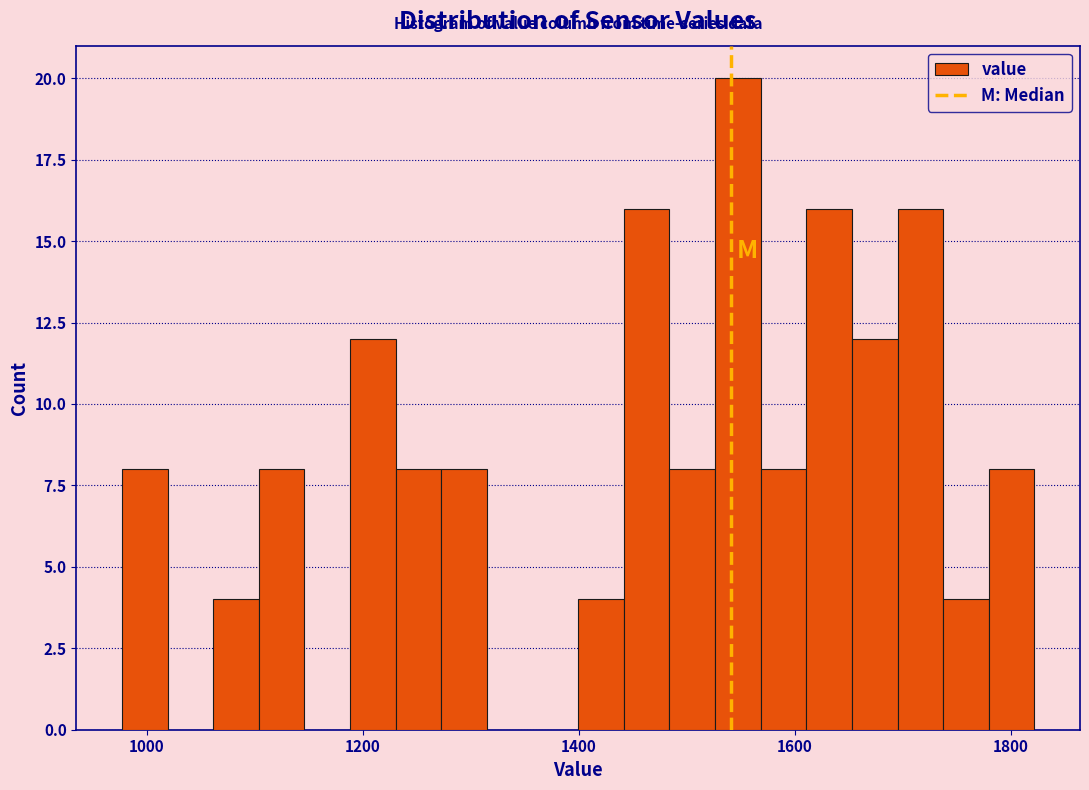

Read against the x-axis, roughly where is the centre of the tallest bar?

1540